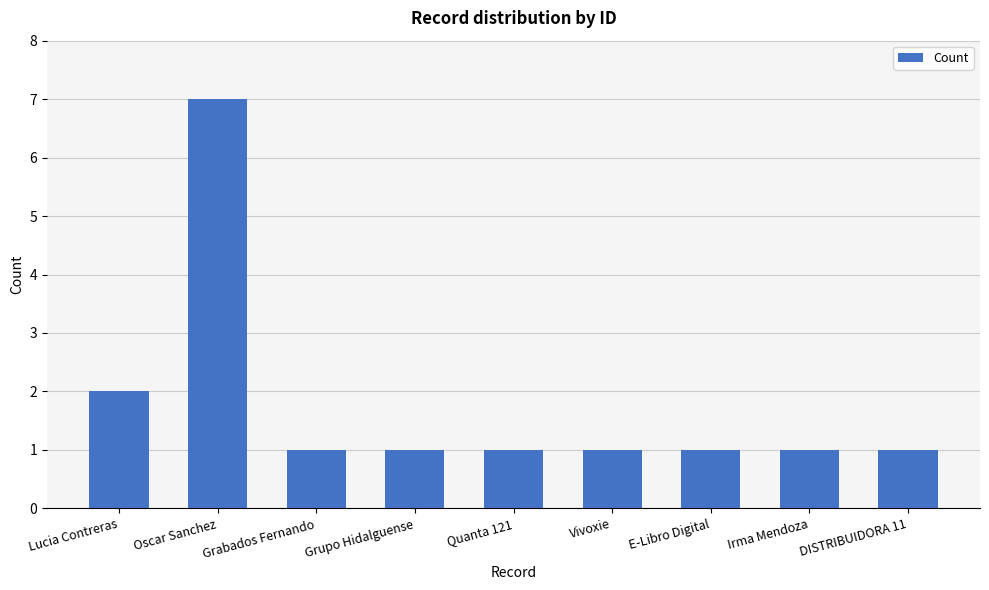

Are the bars horizontal?

No